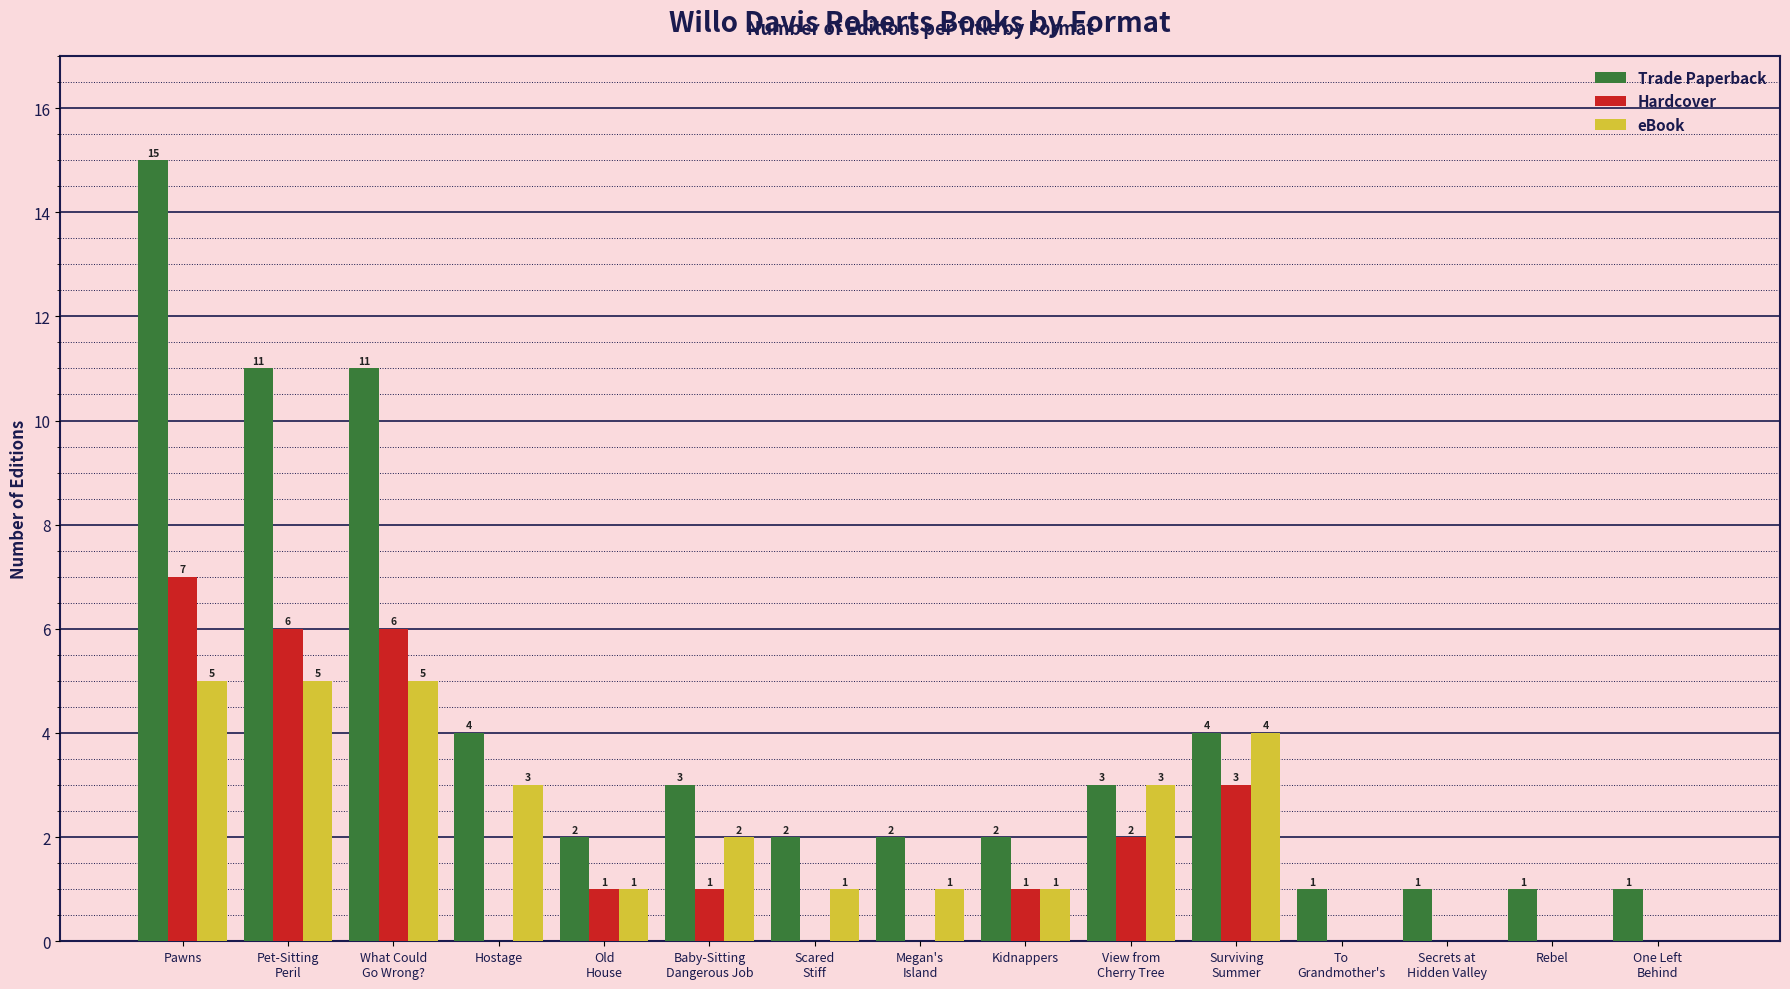

Between What Could
Go Wrong? and Megan's
Island, which series saw the biggest shift?

Trade Paperback